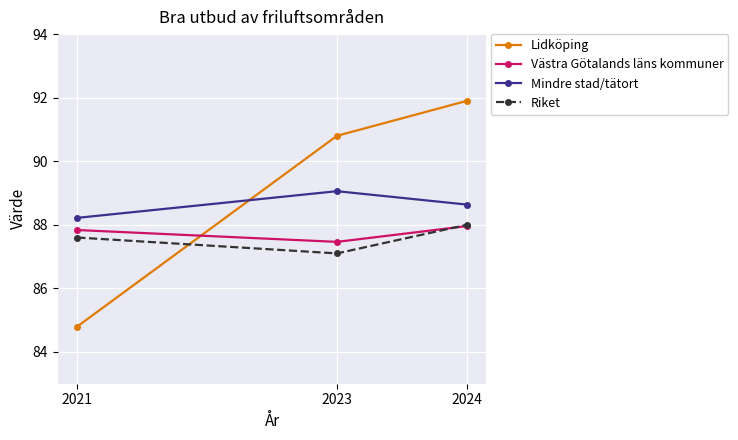

Which series has the widest spread of values?

Lidköping